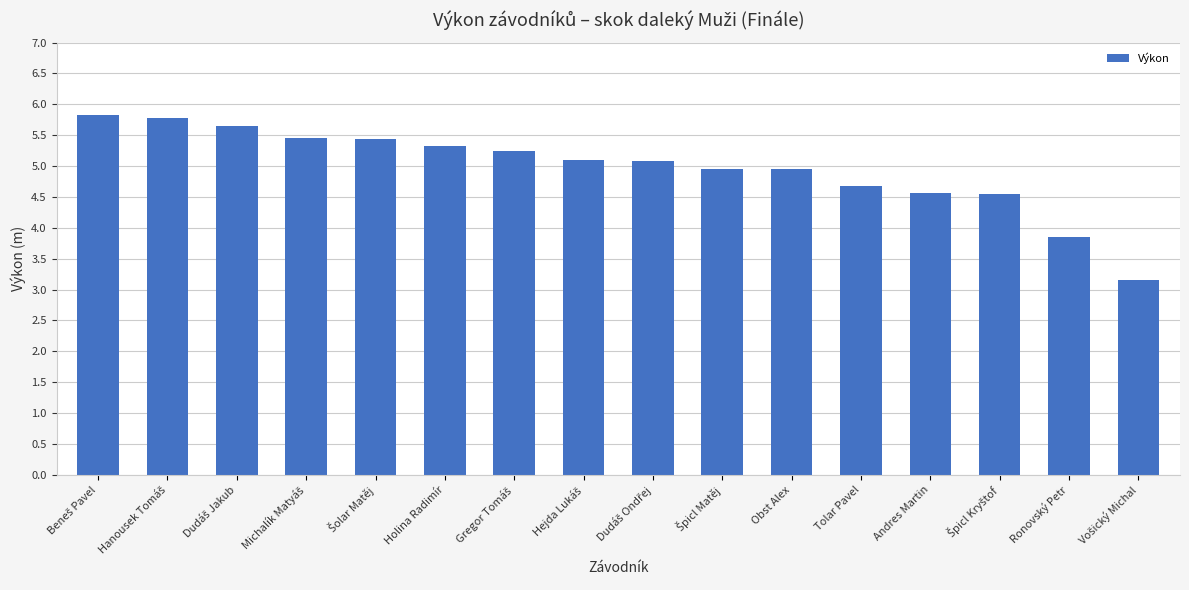

What is the value of the 2nd bar from the left?

5.8